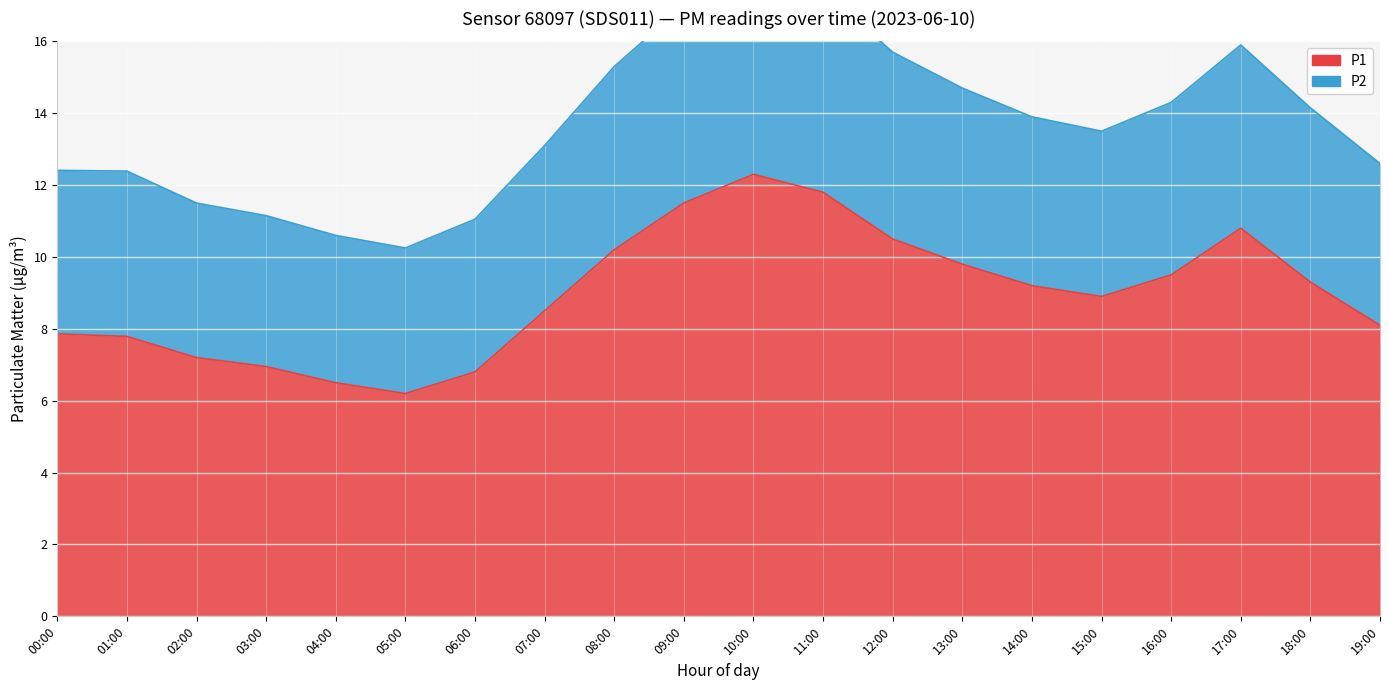

How many lines are shown in the chart?

2